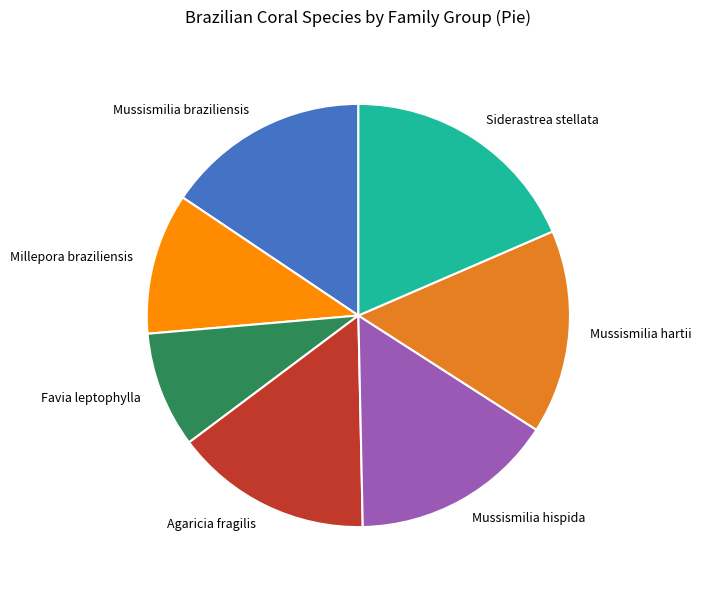

Count the number of slices in the pie.

7